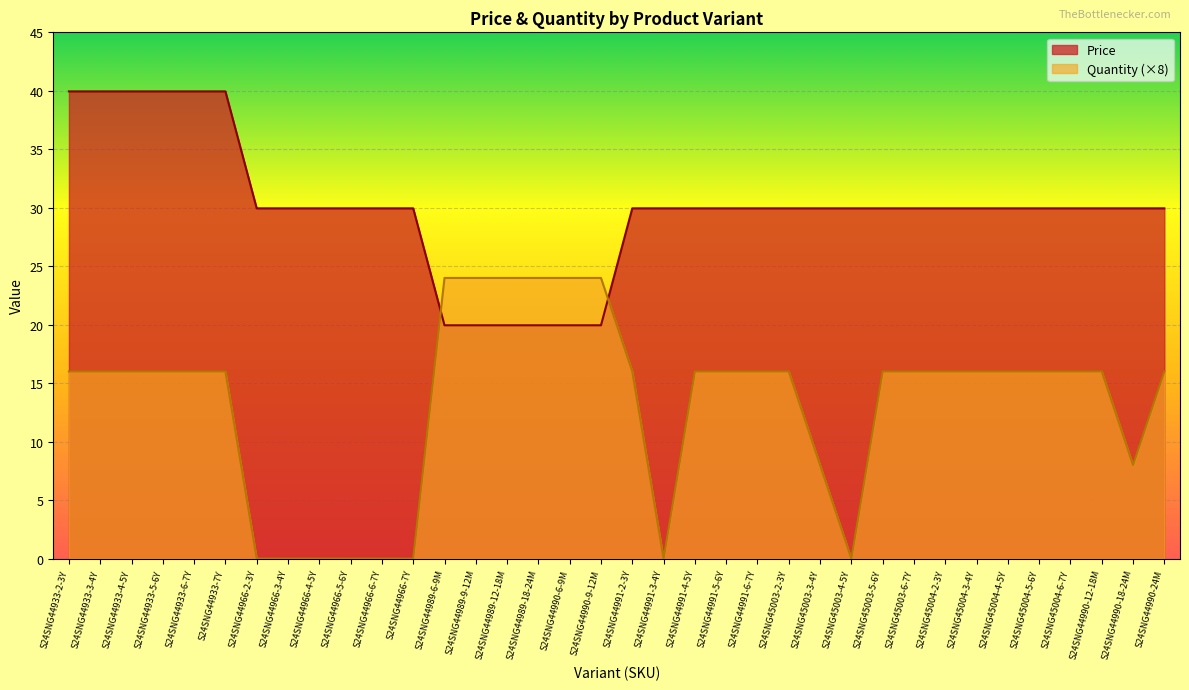

Count the number of data series in this chart.

2